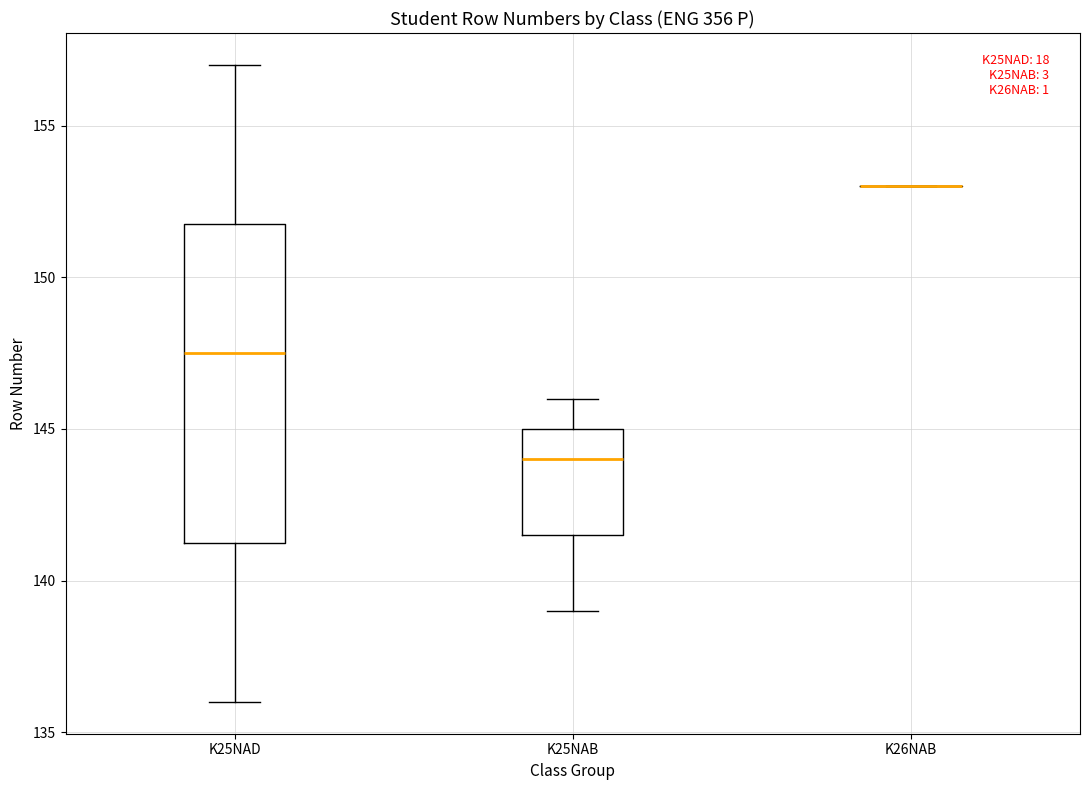

Reading left to right, read every box against the y-axis: the position of its median line, the range the box covers, and the ends of its whiskers. The values are not printed on the chart, so give them approximately, as read against the axis.

K25NAD: median 147.5, box 141.5 to 152.0, whiskers 136.0 to 157.0
K25NAB: median 144.0, box 141.5 to 145.0, whiskers 139.0 to 146.0
K26NAB: box collapsed to a line at 153.0, whiskers 153.0 to 153.0